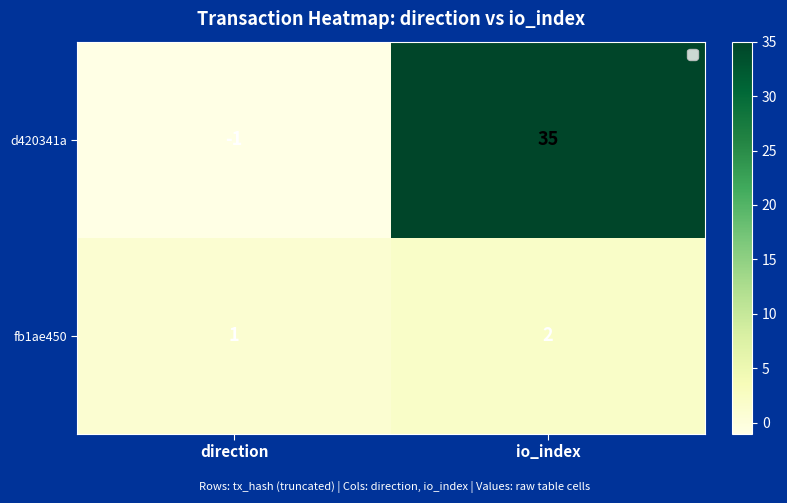

What is the maximum value shown in the chart?

35